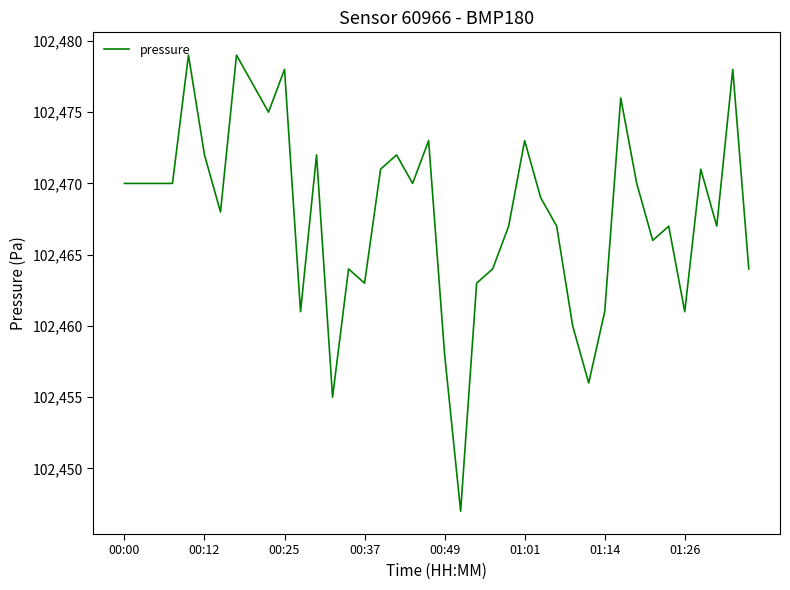

What is the greatest value displayed?

102479